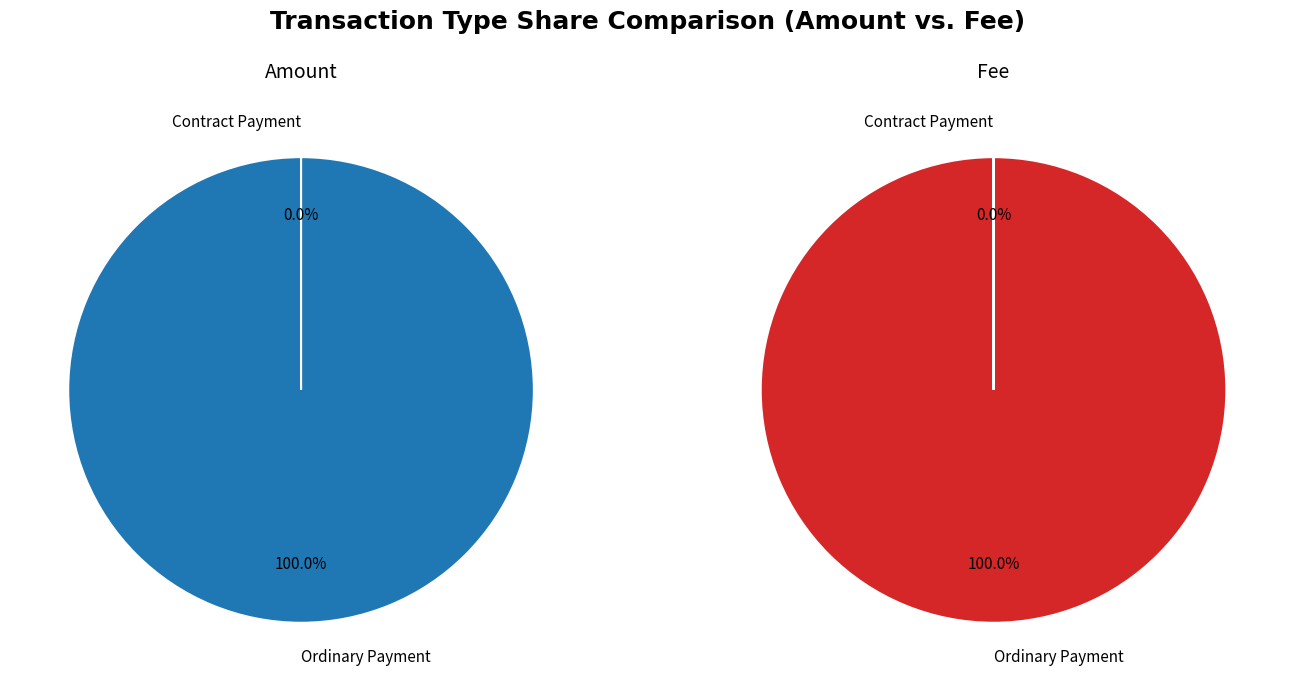

The Ordinary Payment slice represents 100% of the pie. True or false?

True